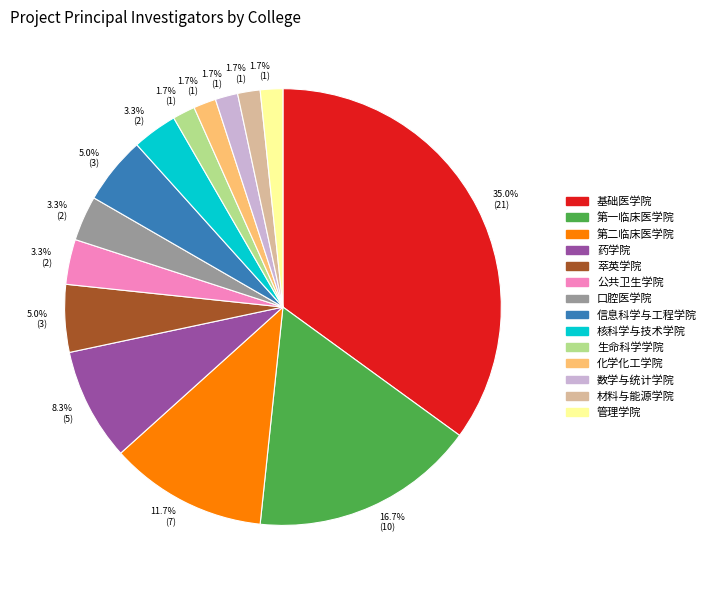

What is the total percentage of 口腔医学院 and 萃英学院?

8.3%